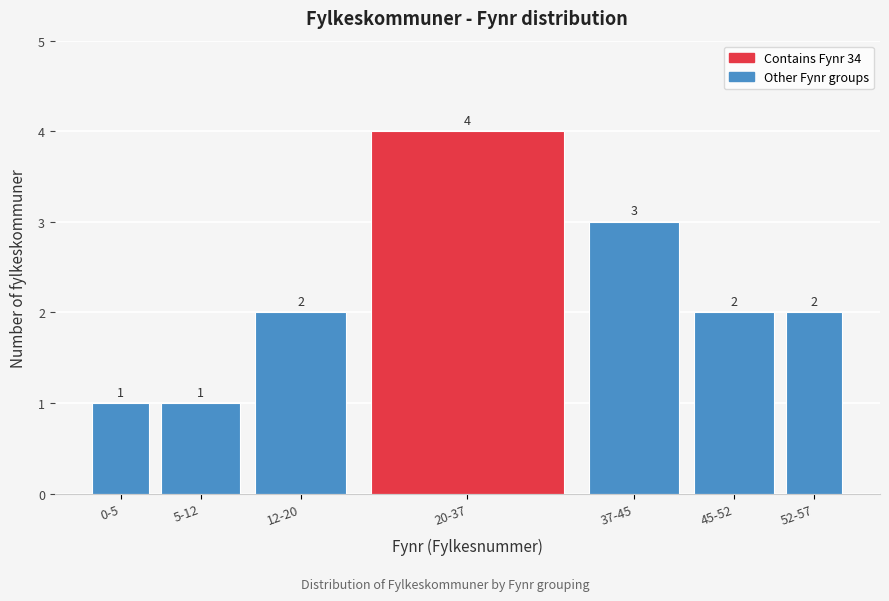

Reading left to right, extract all data points from this chart.

0-5=1	5-12=1	12-20=2	20-37=4	37-45=3	45-52=2	52-57=2